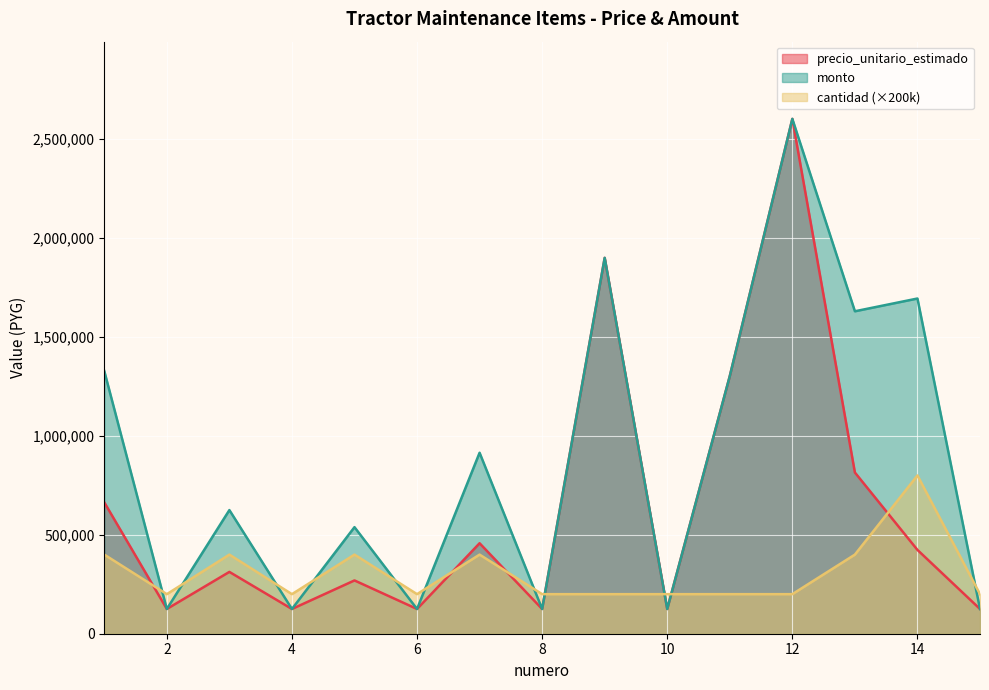

How many lines are shown in the chart?

3